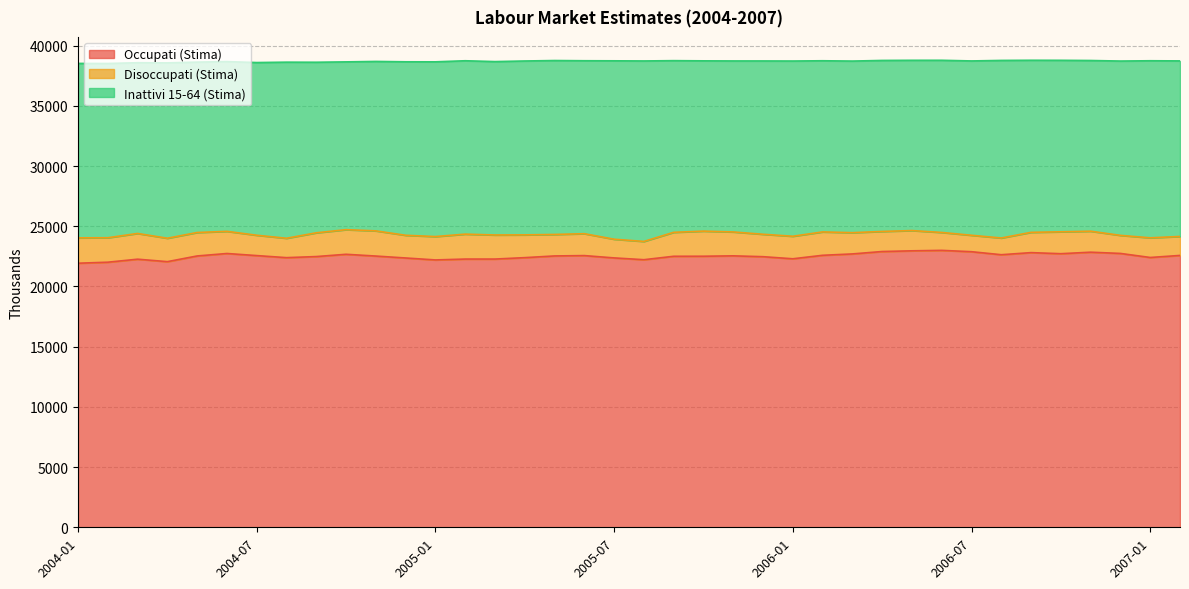

How many distinct data groups are displayed?

3